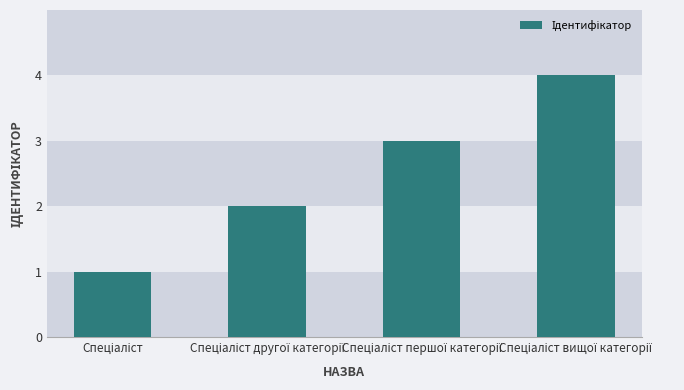

What is the sum of all values?

10